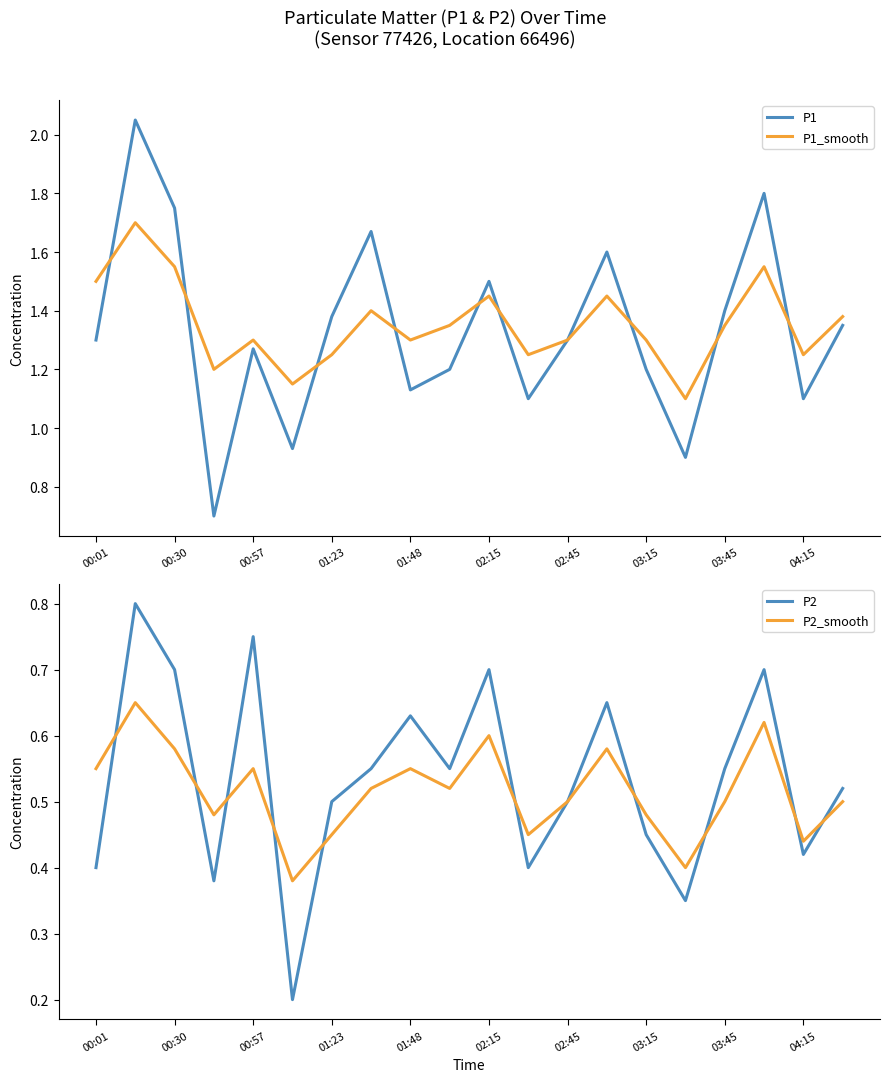

At which label does P1 first exceed 1?

00:01